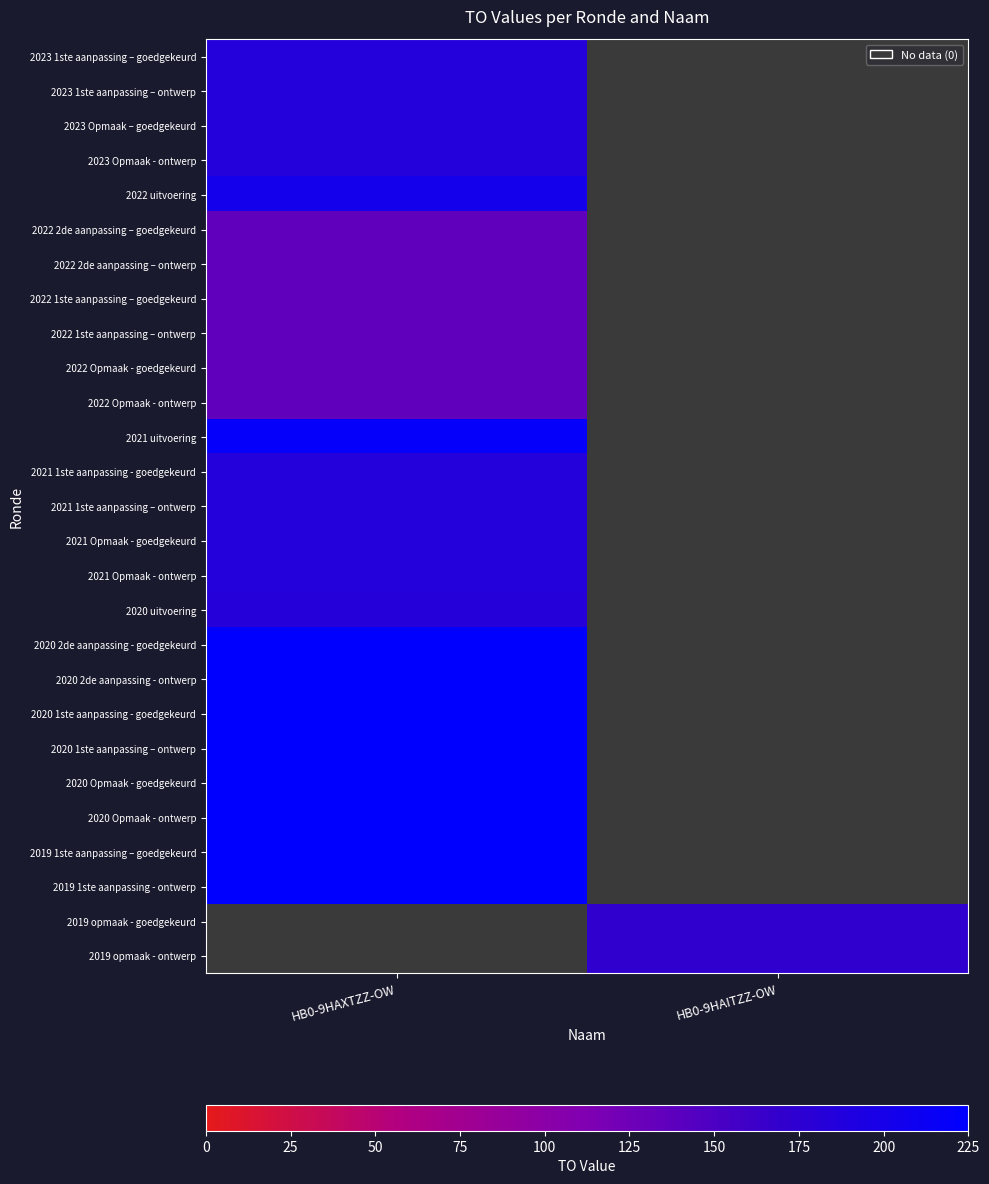

Reading left to right, extract all data points from this chart.

2023 1ste aanpassing – goedgekeurd: HB0-9HAXTZZ-OW=185	HB0-9HAITZZ-OW=0
2023 1ste aanpassing – ontwerp: HB0-9HAXTZZ-OW=185	HB0-9HAITZZ-OW=0
2023 Opmaak – goedgekeurd: HB0-9HAXTZZ-OW=185	HB0-9HAITZZ-OW=0
2023 Opmaak - ontwerp: HB0-9HAXTZZ-OW=185	HB0-9HAITZZ-OW=0
2022 uitvoering: HB0-9HAXTZZ-OW=202	HB0-9HAITZZ-OW=0
2022 2de aanpassing – goedgekeurd: HB0-9HAXTZZ-OW=135	HB0-9HAITZZ-OW=0
2022 2de aanpassing – ontwerp: HB0-9HAXTZZ-OW=135	HB0-9HAITZZ-OW=0
2022 1ste aanpassing – goedgekeurd: HB0-9HAXTZZ-OW=135	HB0-9HAITZZ-OW=0
2022 1ste aanpassing – ontwerp: HB0-9HAXTZZ-OW=135	HB0-9HAITZZ-OW=0
2022 Opmaak - goedgekeurd: HB0-9HAXTZZ-OW=135	HB0-9HAITZZ-OW=0
2022 Opmaak - ontwerp: HB0-9HAXTZZ-OW=135	HB0-9HAITZZ-OW=0
2021 uitvoering: HB0-9HAXTZZ-OW=218	HB0-9HAITZZ-OW=0
2021 1ste aanpassing - goedgekeurd: HB0-9HAXTZZ-OW=185	HB0-9HAITZZ-OW=0
2021 1ste aanpassing – ontwerp: HB0-9HAXTZZ-OW=185	HB0-9HAITZZ-OW=0
2021 Opmaak - goedgekeurd: HB0-9HAXTZZ-OW=185	HB0-9HAITZZ-OW=0
2021 Opmaak - ontwerp: HB0-9HAXTZZ-OW=185	HB0-9HAITZZ-OW=0
2020 uitvoering: HB0-9HAXTZZ-OW=182	HB0-9HAITZZ-OW=0
2020 2de aanpassing - goedgekeurd: HB0-9HAXTZZ-OW=225	HB0-9HAITZZ-OW=0
2020 2de aanpassing - ontwerp: HB0-9HAXTZZ-OW=225	HB0-9HAITZZ-OW=0
2020 1ste aanpassing - goedgekeurd: HB0-9HAXTZZ-OW=225	HB0-9HAITZZ-OW=0
2020 1ste aanpassing – ontwerp: HB0-9HAXTZZ-OW=225	HB0-9HAITZZ-OW=0
2020 Opmaak - goedgekeurd: HB0-9HAXTZZ-OW=225	HB0-9HAITZZ-OW=0
2020 Opmaak - ontwerp: HB0-9HAXTZZ-OW=225	HB0-9HAITZZ-OW=0
2019 1ste aanpassing – goedgekeurd: HB0-9HAXTZZ-OW=225	HB0-9HAITZZ-OW=0
2019 1ste aanpassing - ontwerp: HB0-9HAXTZZ-OW=225	HB0-9HAITZZ-OW=0
2019 opmaak - goedgekeurd: HB0-9HAXTZZ-OW=0	HB0-9HAITZZ-OW=171
2019 opmaak - ontwerp: HB0-9HAXTZZ-OW=0	HB0-9HAITZZ-OW=171